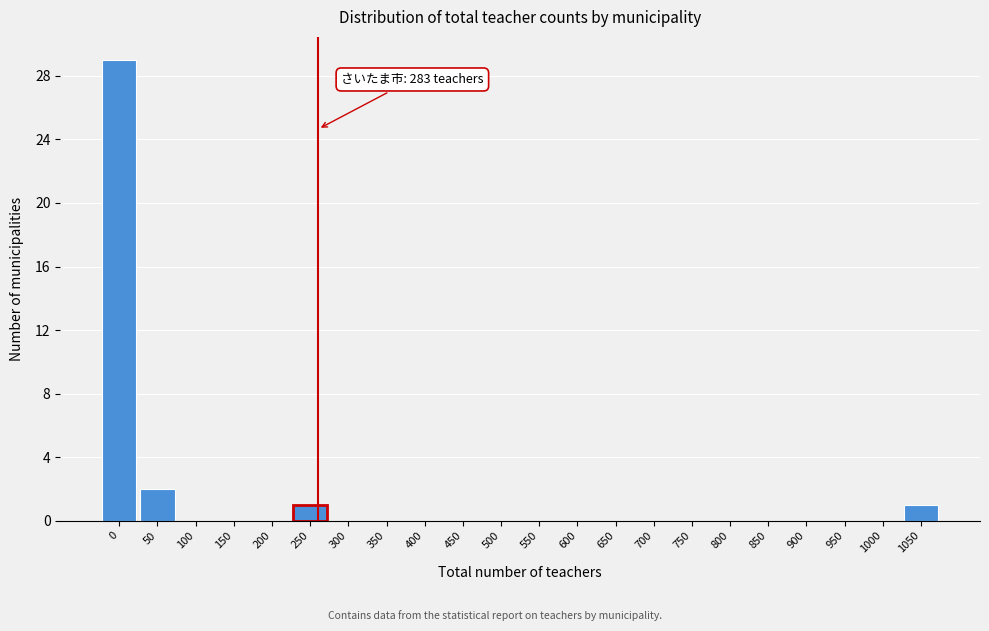

Reading right to left, list all the values displayed in this chart.

1050=1	1000=0	950=0	900=0	850=0	800=0	750=0	700=0	650=0	600=0	550=0	500=0	450=0	400=0	350=0	300=0	250=1	200=0	150=0	100=0	50=2	0=29